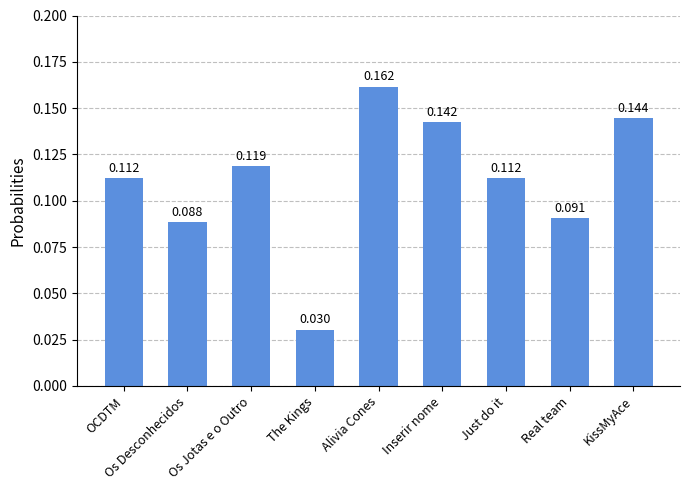

What is the sum of the values at Just do it and Alivia Cones?

0.3